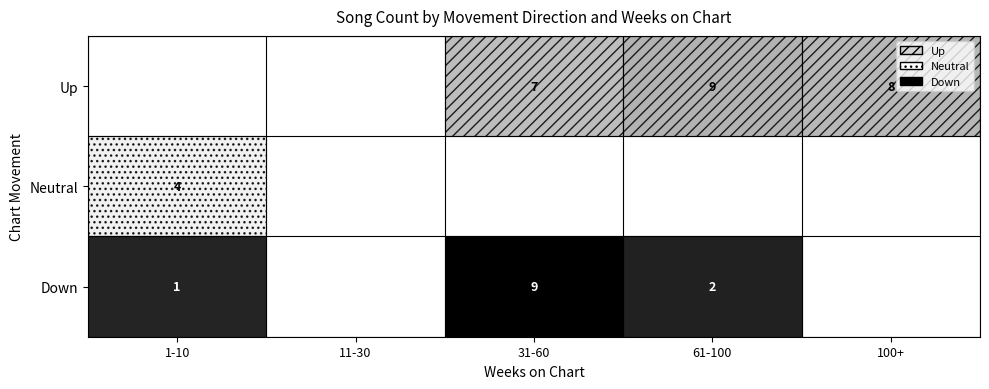

The value of Neutral at 100+ is 0. True or false?

True